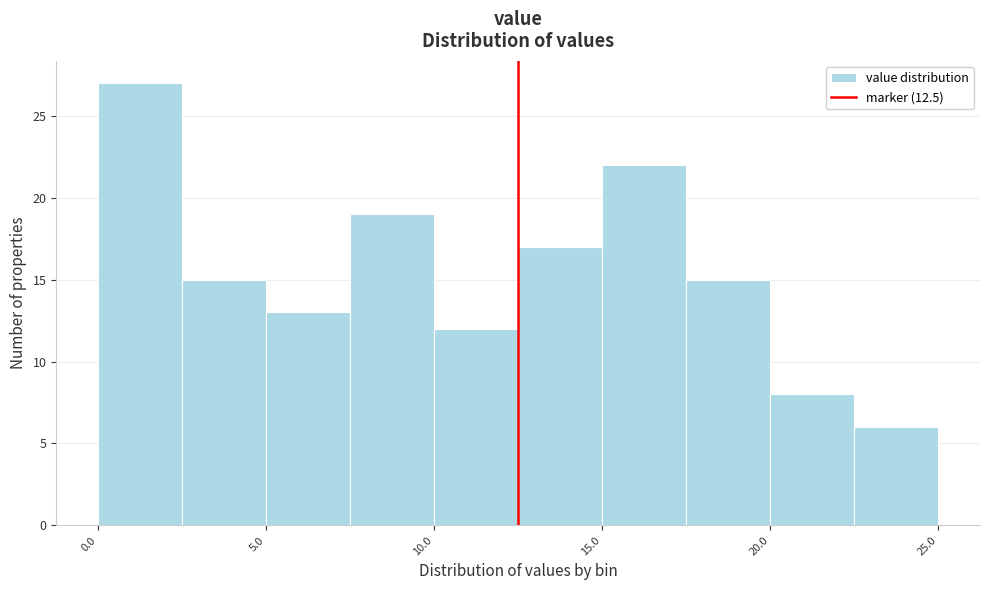

Reading left to right, transcribe this chart: for each bar, give the range it covers on the x-axis and its height. The values are not printed on the chart, so give them approximately, as read against the axis.

0.0 to 2.5: 27
2.5 to 5.0: 15
5.0 to 7.5: 13
7.5 to 10.0: 19
10.0 to 12.5: 12
12.5 to 15.0: 17
15.0 to 17.5: 22
17.5 to 20.0: 15
20.0 to 22.5: 8
22.5 to 25.0: 6